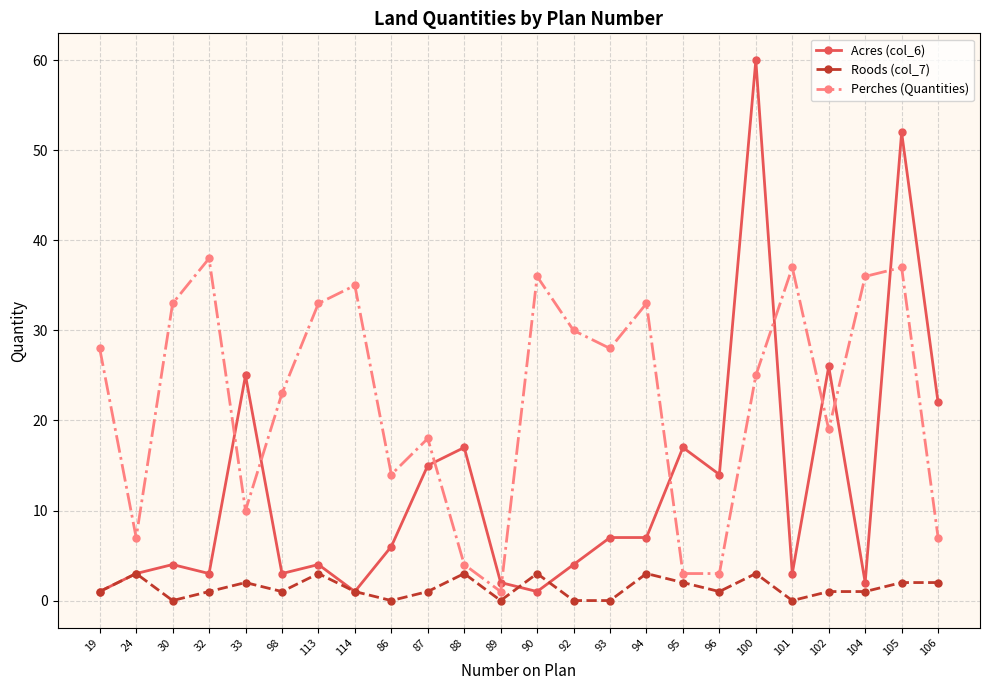

At which label does Acres (col_6) reach its peak?

100